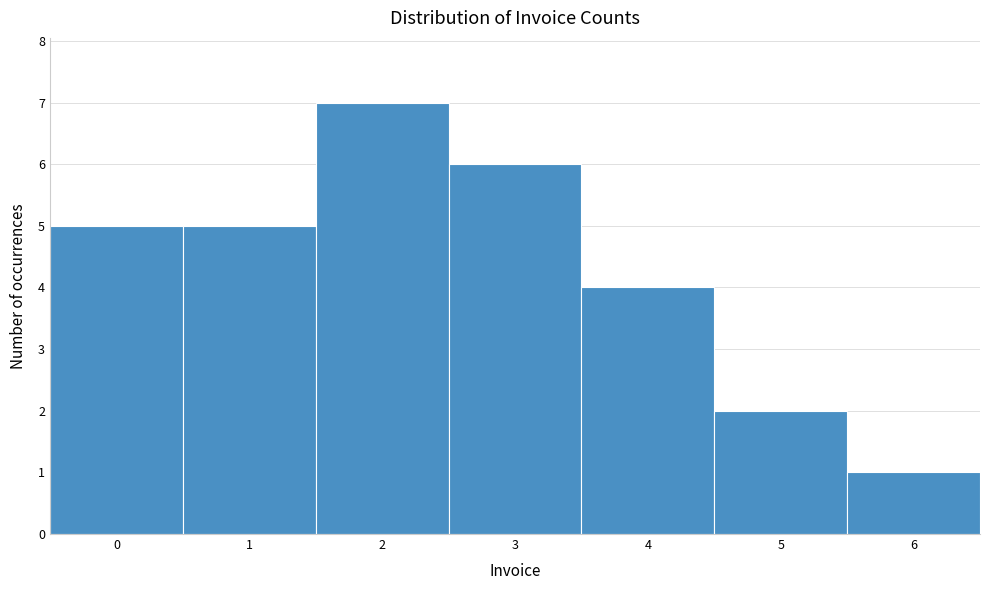

Reading left to right, transcribe this chart: for each bar, give the range it covers on the x-axis and its height. The values are not printed on the chart, so give them approximately, as read against the axis.

-0.5 to 0.5: 5
0.5 to 1.5: 5
1.5 to 2.5: 7
2.5 to 3.5: 6
3.5 to 4.5: 4
4.5 to 5.5: 2
5.5 to 6.5: 1